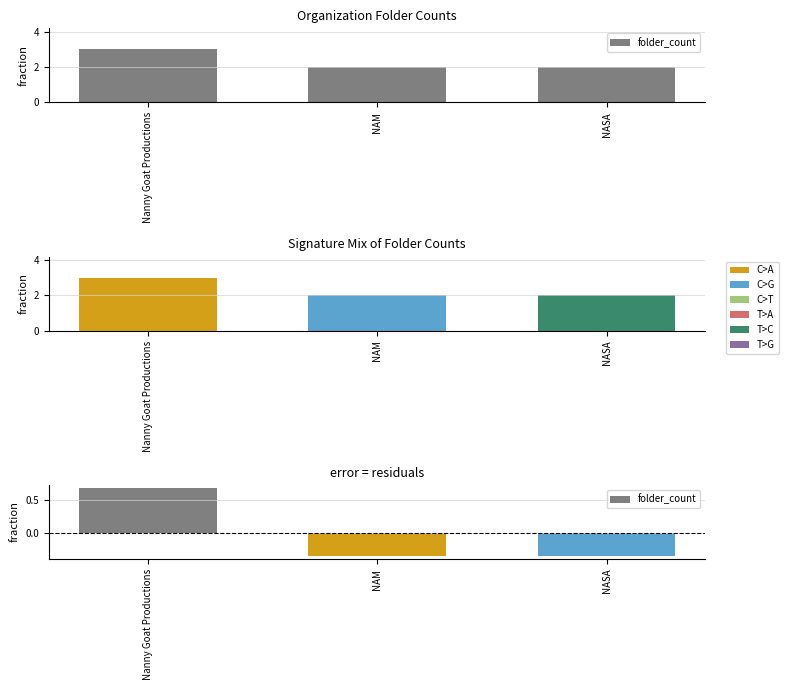

Which label corresponds to the largest value in the chart?

Nanny Goat Productions